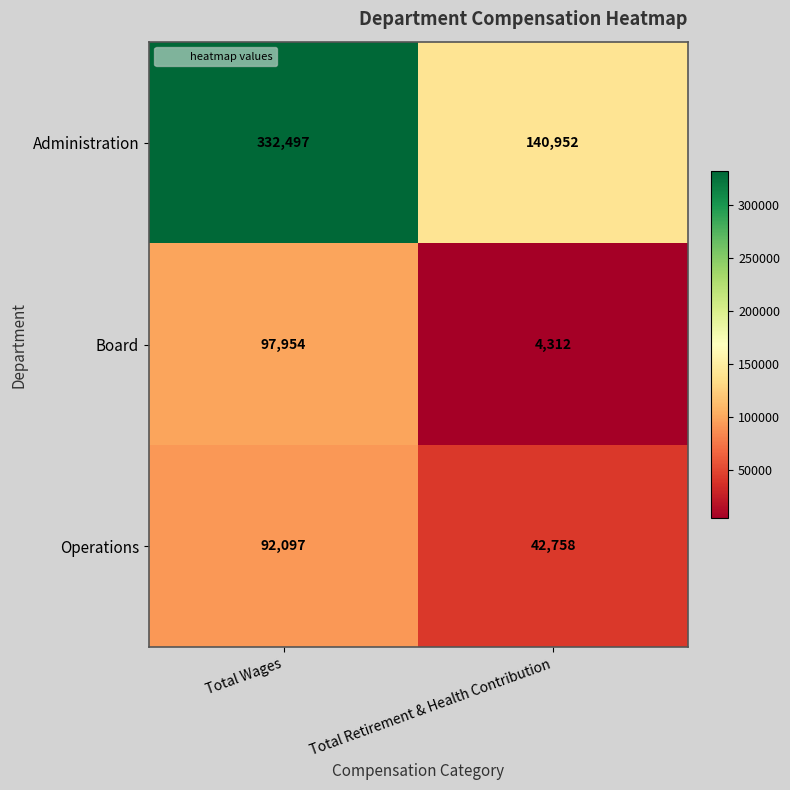

How many series are shown in this chart?

3